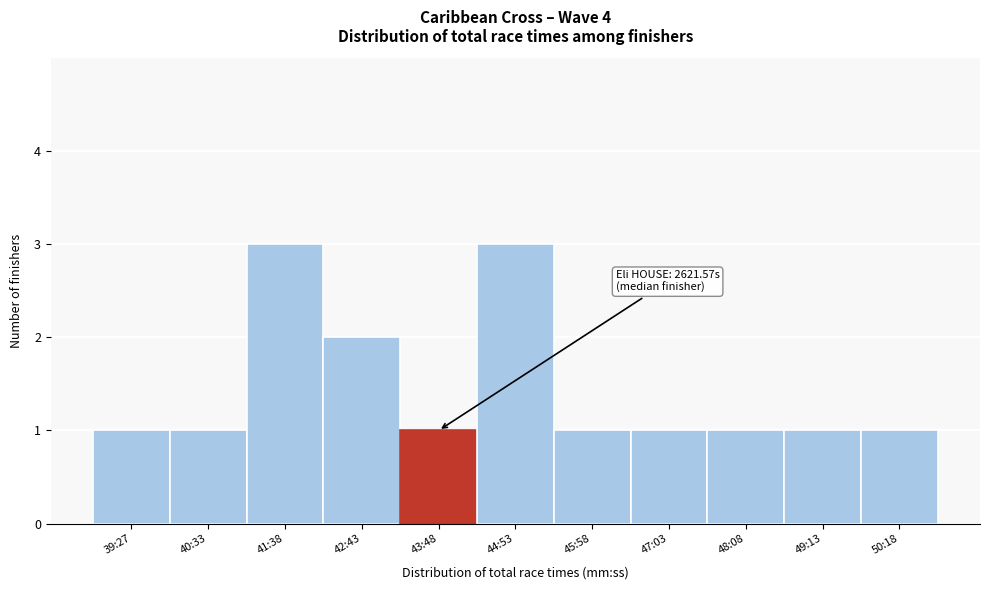

Reading left to right, extract all data points from this chart.

1	1	3	2	1	3	1	1	1	1	1